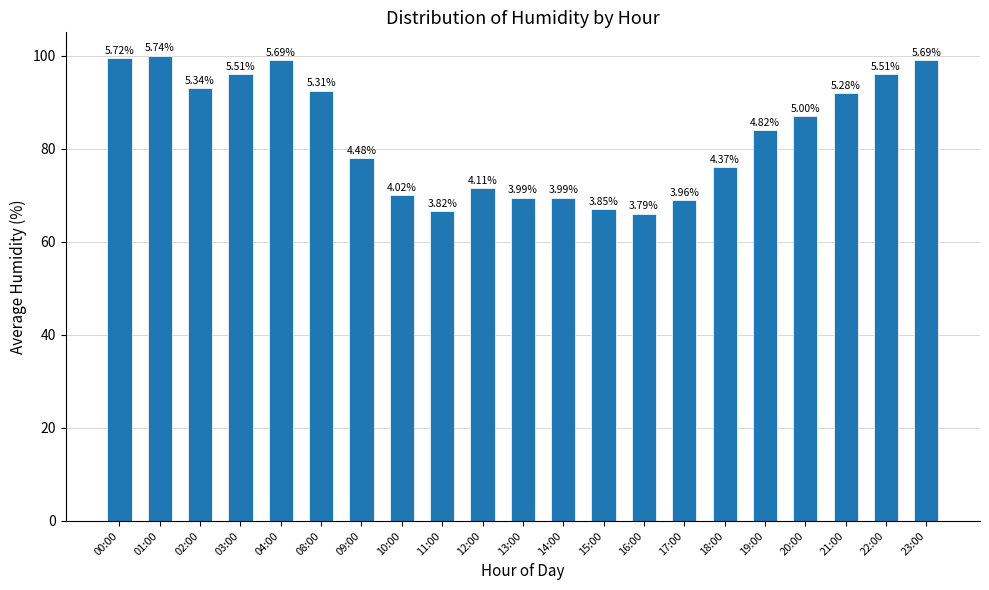

Does the chart contain any negative values?

No